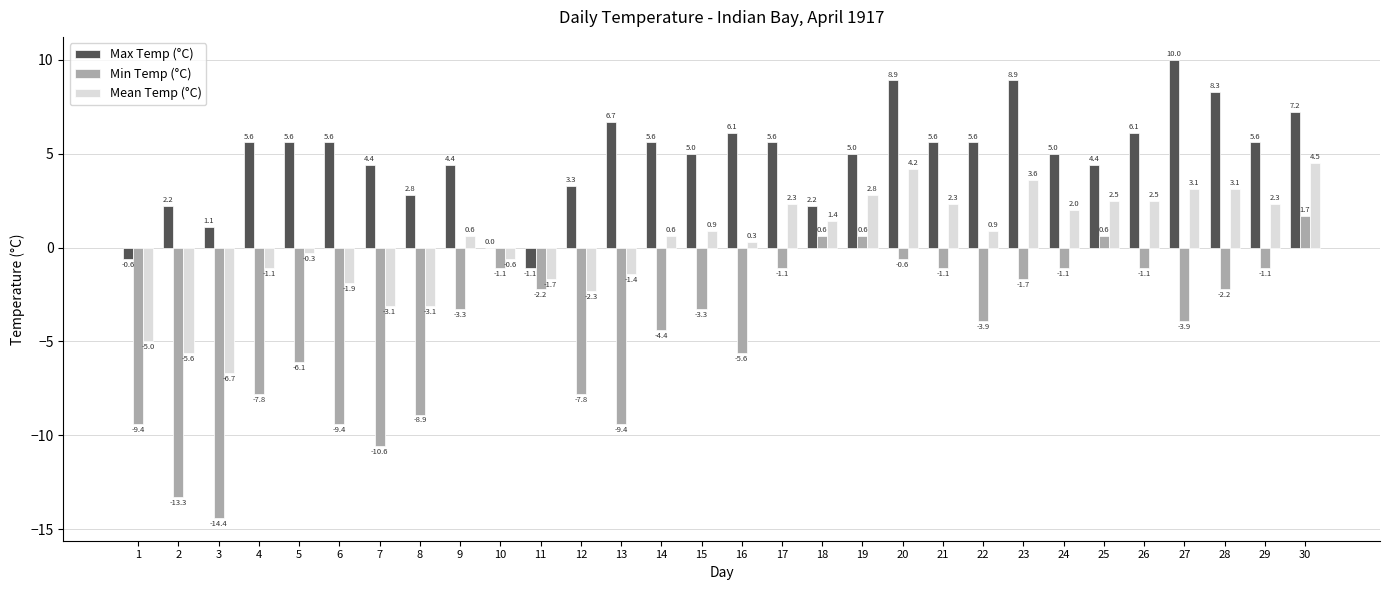

How many positive values does the Min Temp (°C) series have?

4